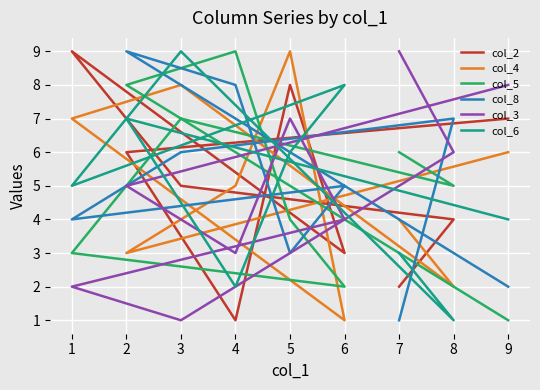

True or false: col_6 has more than 1 interior local peaks.

True